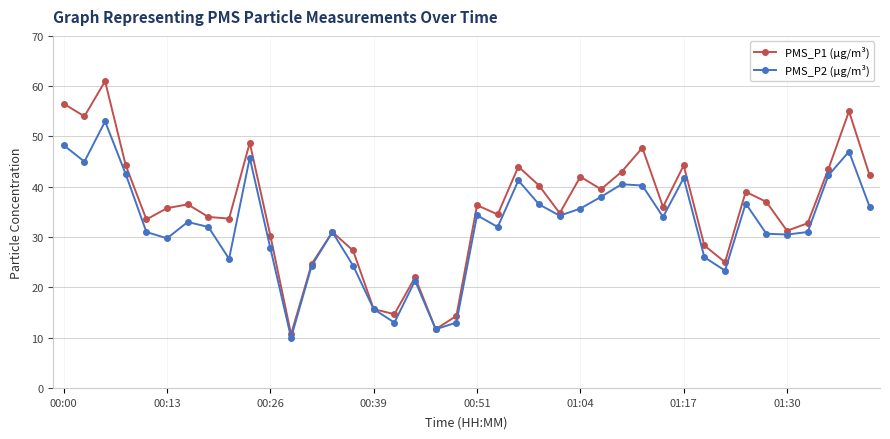

What is the minimum value for PMS_P1 (µg/m³)?

10.7